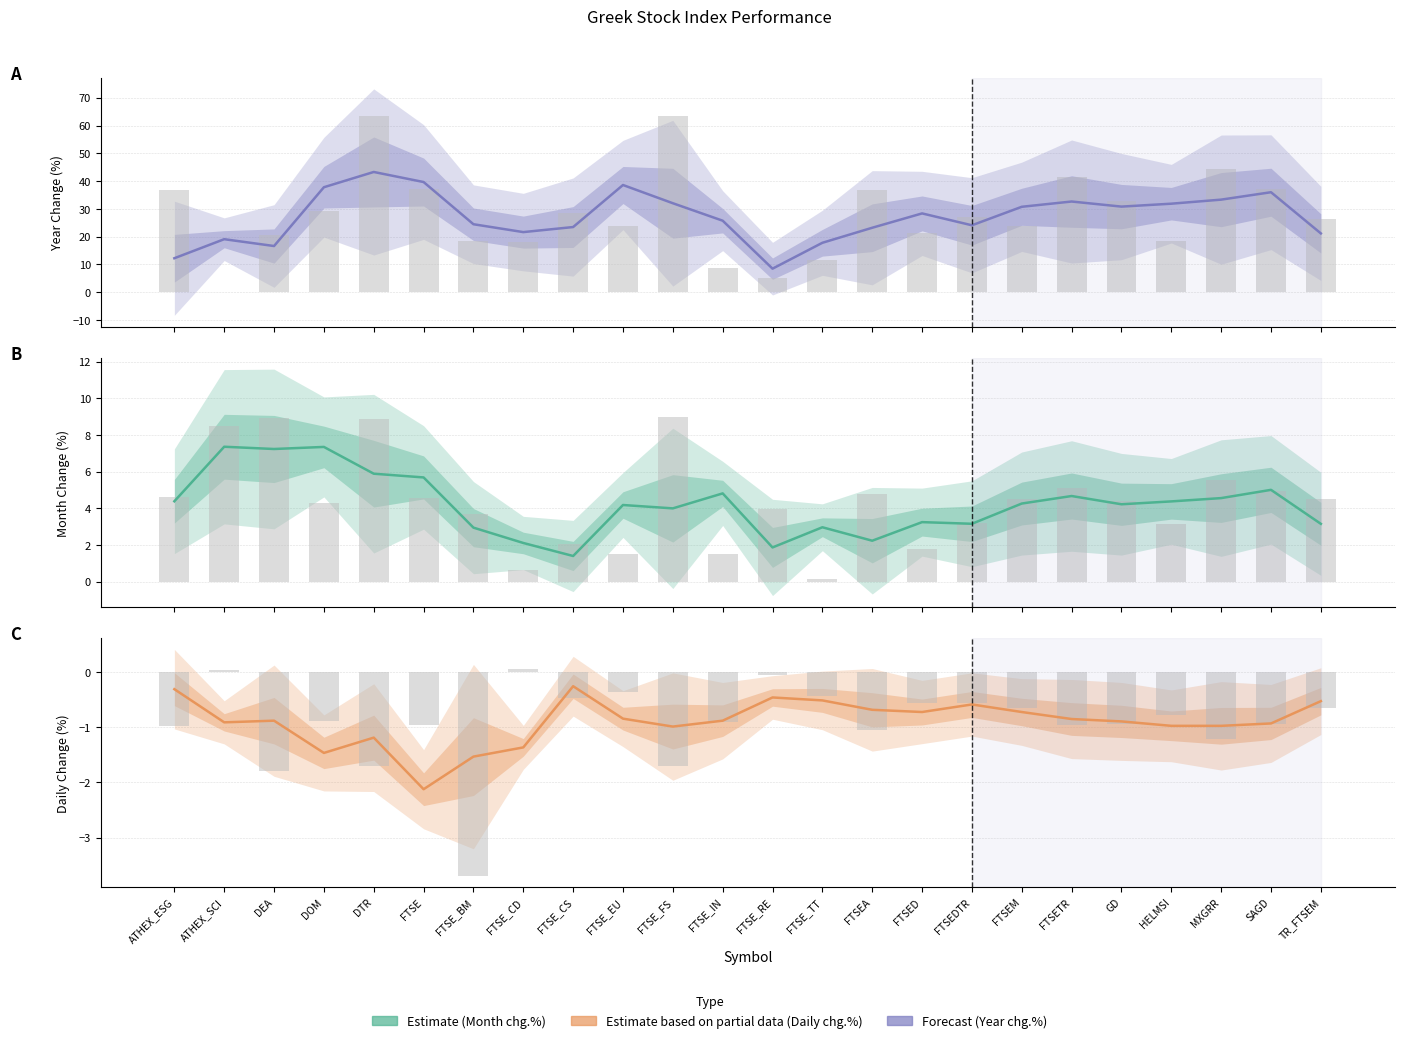

How many data points in Month chg.% are above 4?

14